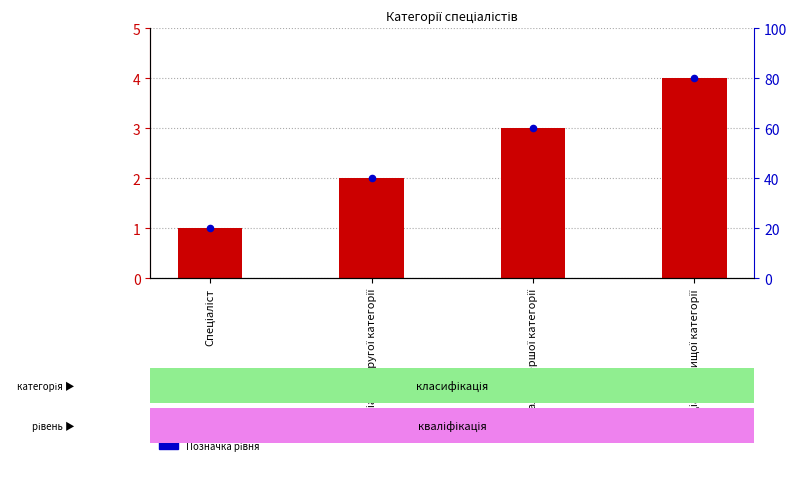

Is the value of Ідентифікатор at Спеціаліст greater than the value of Позначка at Спеціаліст першої категорії?

No